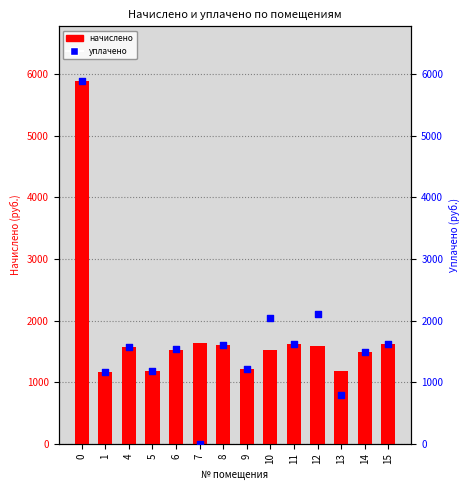

At how many categories does at least one series exceed 3630?

1